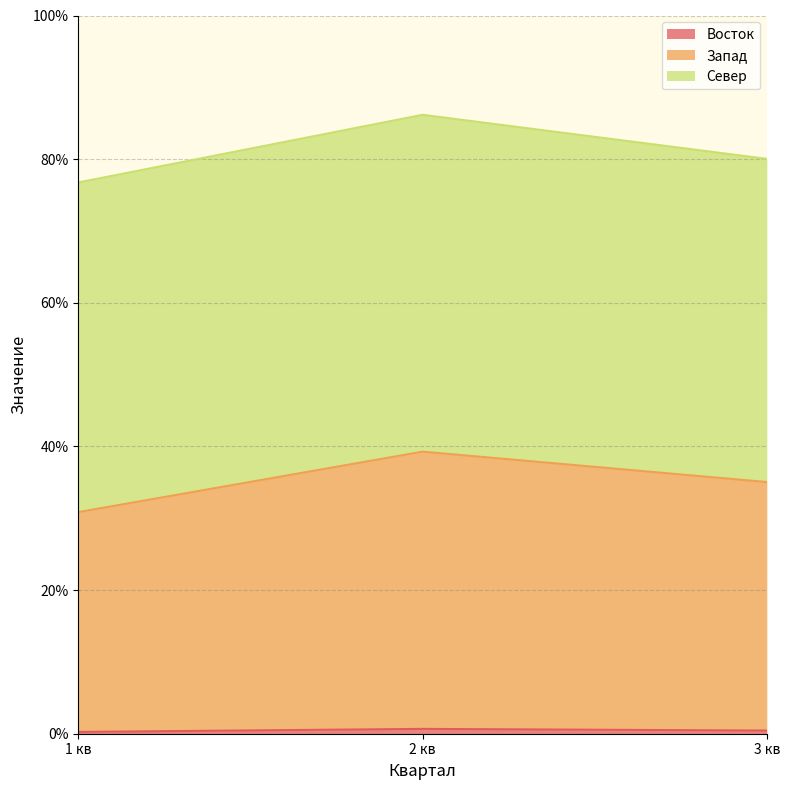

Does the chart have visible grid lines?

Yes